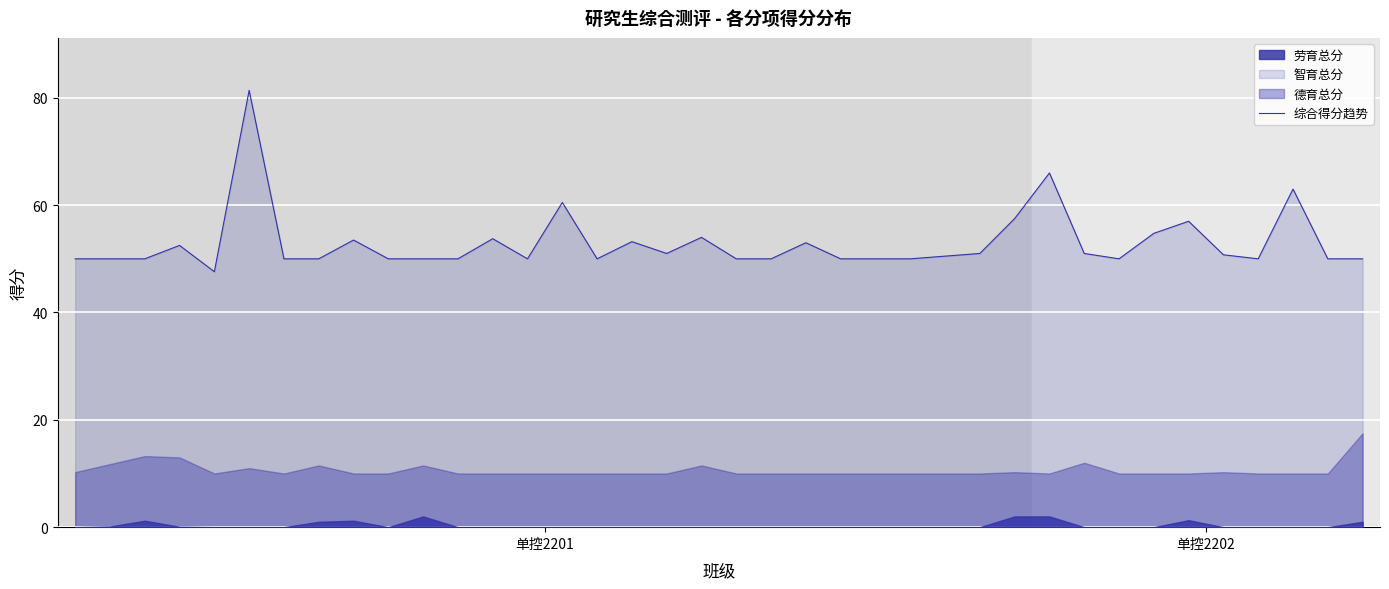

What is the minimum value for 综合得分趋势?

47.6